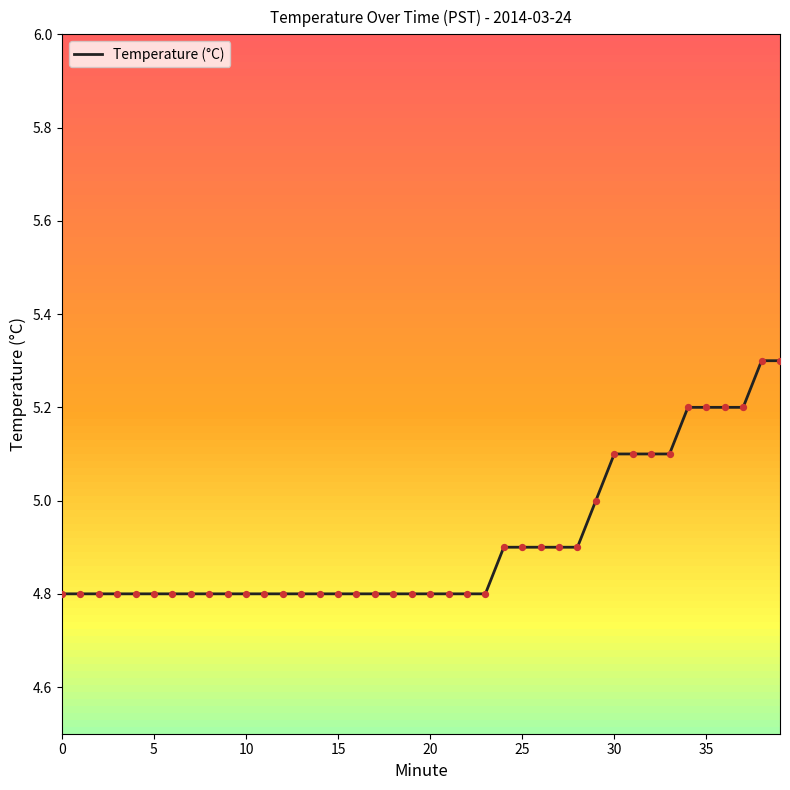

What is the greatest value displayed?

5.3